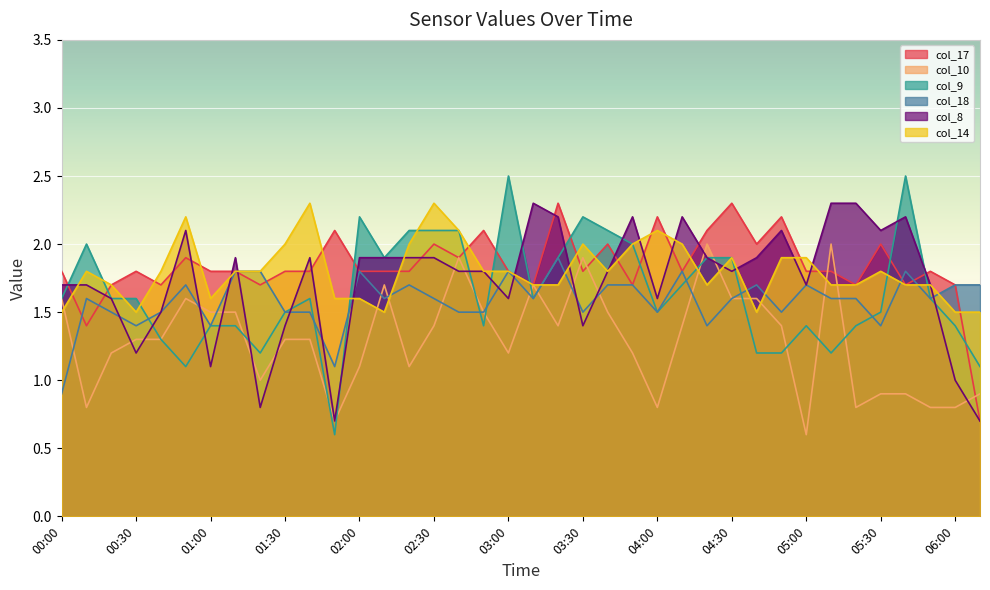

What are all the series names shown in the legend?

col_17, col_10, col_9, col_18, col_8, col_14